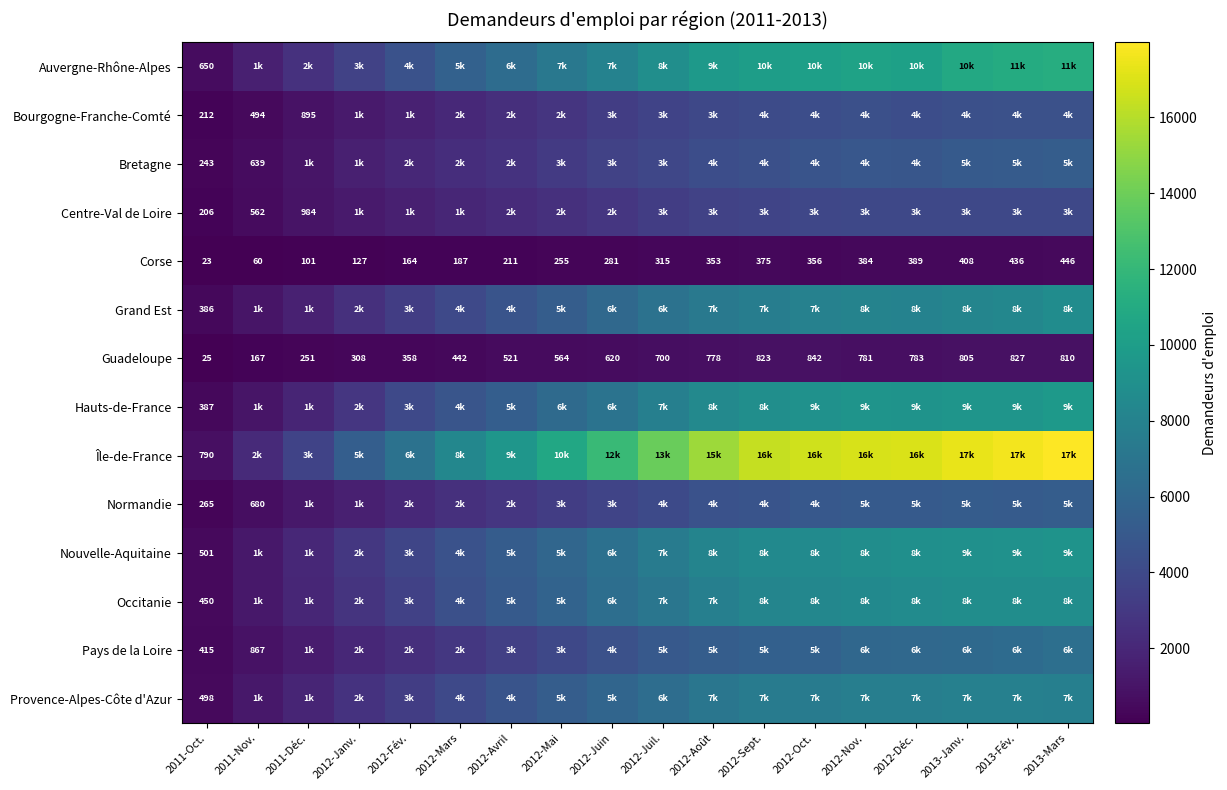

What is the average value of the Corse series?

271